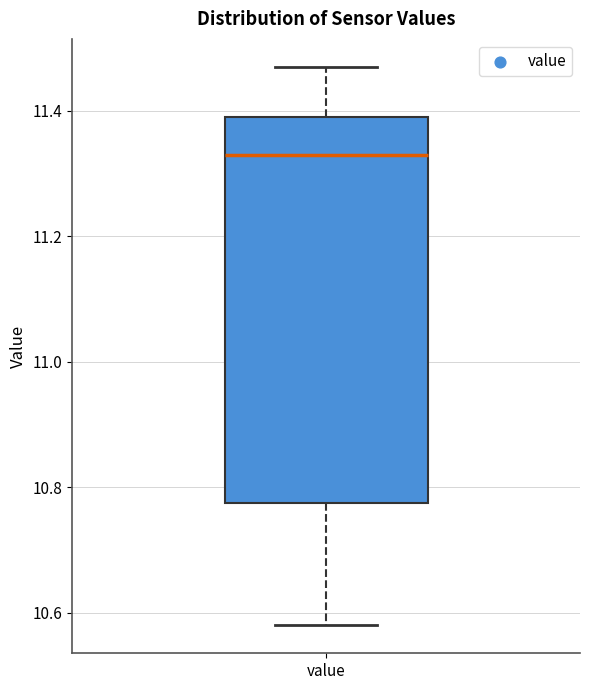

Read this box plot against the y-axis: the position of the median line, the range covered by the box, and the ends of both whiskers. The values are not printed on the chart, so give them approximately, as read against the axis.

median 11.34, box 10.78 to 11.40, whiskers 10.58 to 11.48